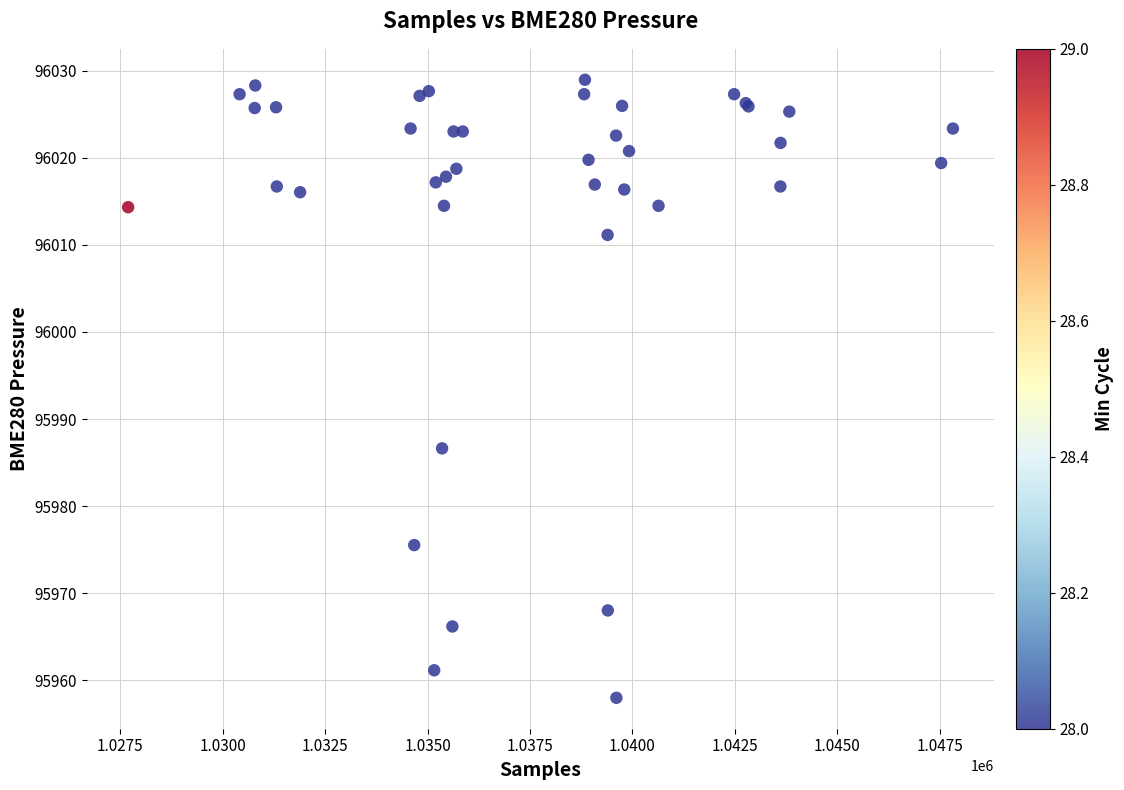

What Y value in the scatter plot is closest to 95993?

95986.6